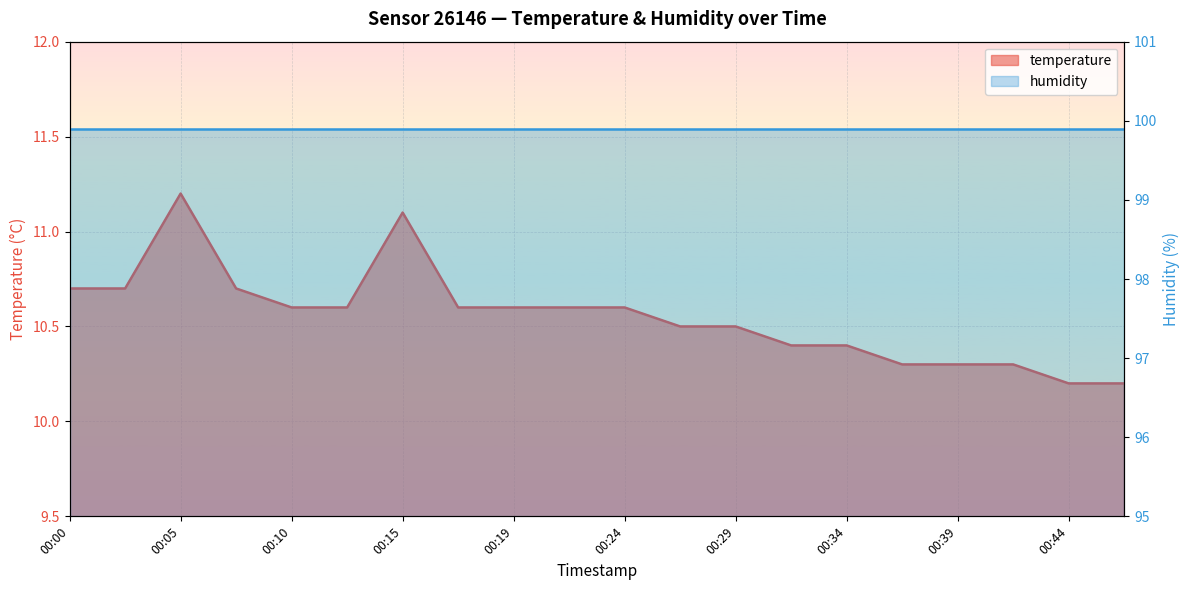

What is the greatest value displayed?

11.2